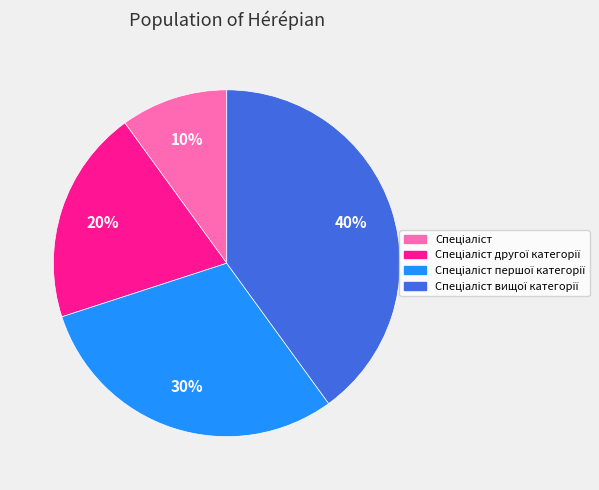

Count the number of slices in the pie.

4